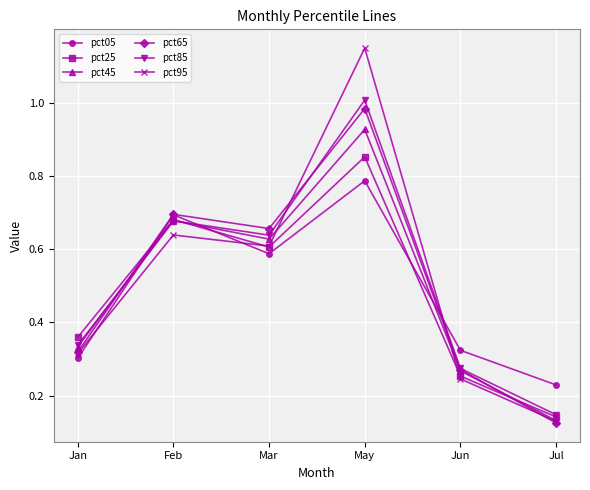

Where is pct65 nearest to the value 0?

Jul